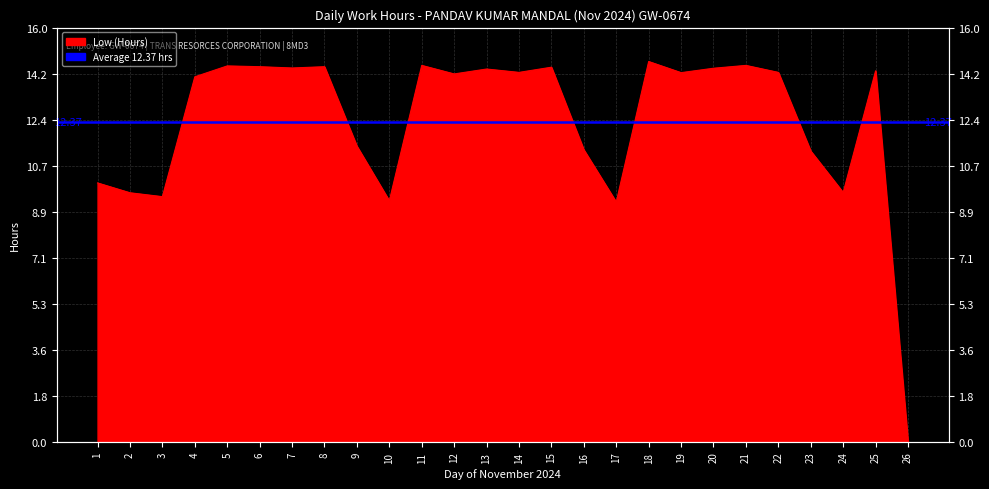

What is the difference between the maximum and second lowest values?

5.4